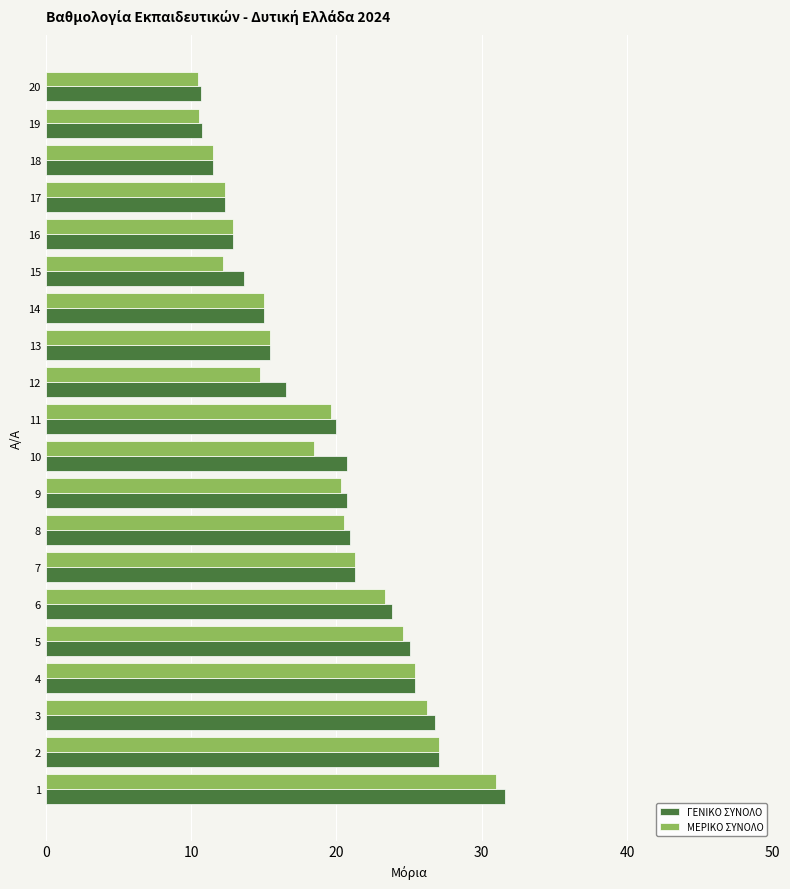

What is the total value across all series at 12?

31.2